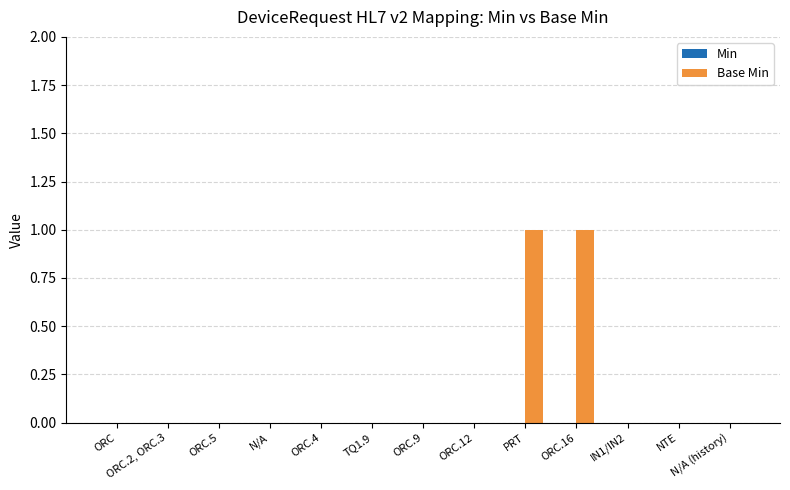

Which has a higher value, ORC.2, ORC.3 or PRT?

PRT